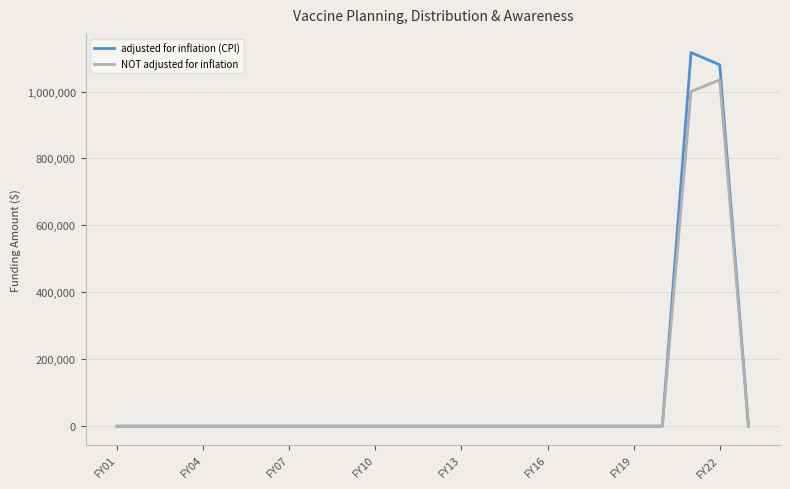

List the series in order of their peak value, lowest first.

NOT adjusted for inflation, adjusted for inflation (CPI)